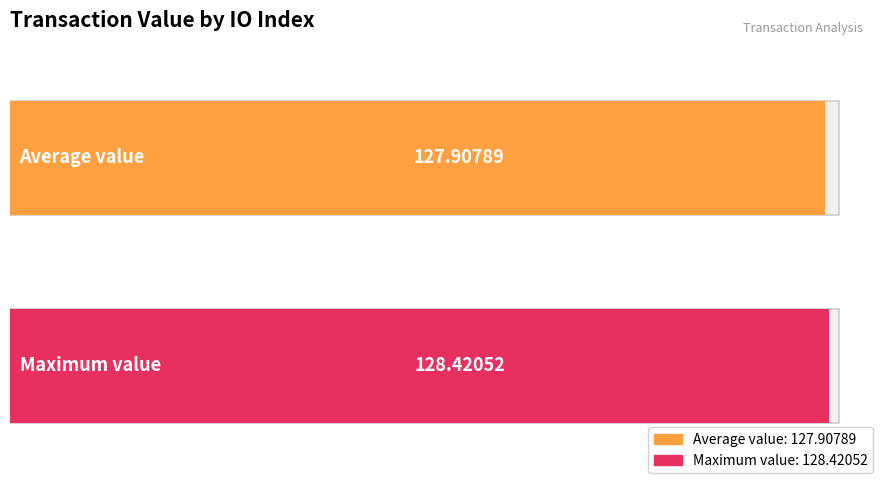

Where does the data first go above 128?

1